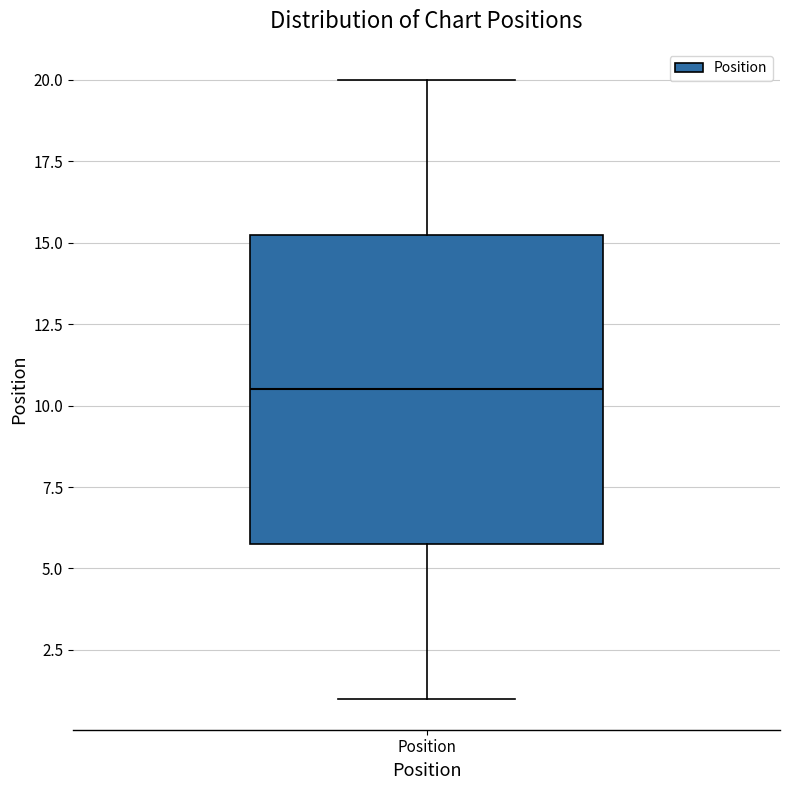

Where is the upper edge of the box for Position on the y-axis? The values are not printed on the chart, so give them approximately, as read against the axis.

15.5